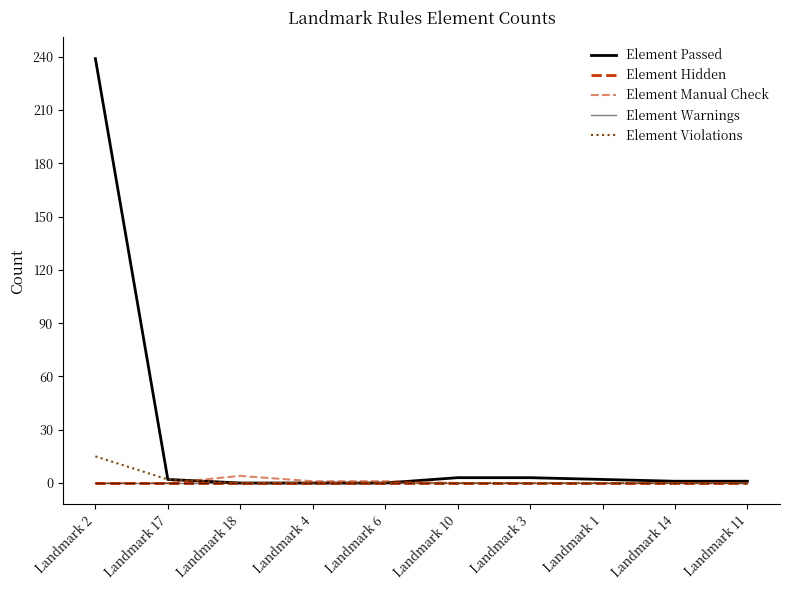

Reading right to left, what are all the values shown in this chart?

Element Passed: 1	1	2	3	3	0	0	0	2	239
Element Hidden: 0	0	0	0	0	0	0	0	0	0
Element Manual Check: 0	0	0	0	0	1	1	4	0	0
Element Warnings: 0	0	0	0	0	0	0	0	0	0
Element Violations: 0	0	0	0	0	0	0	0	2	15